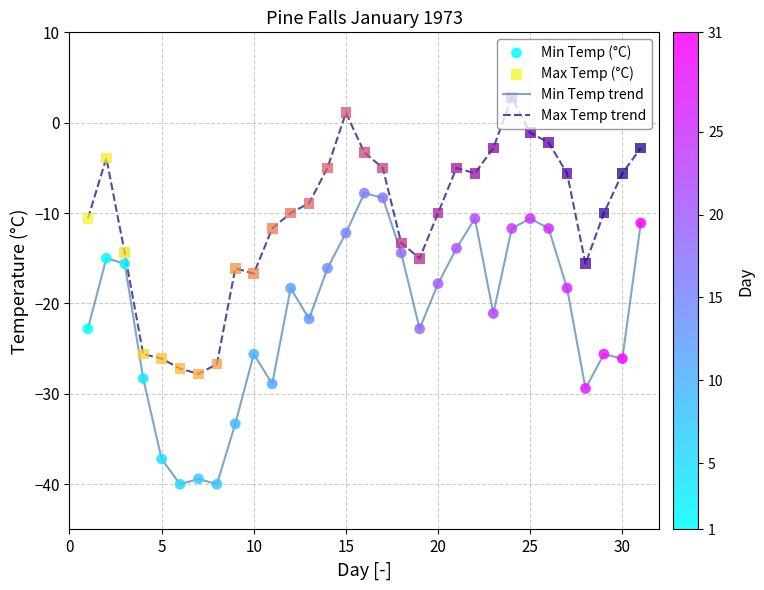

Which series has the largest total across all categories?

Max Temp trend